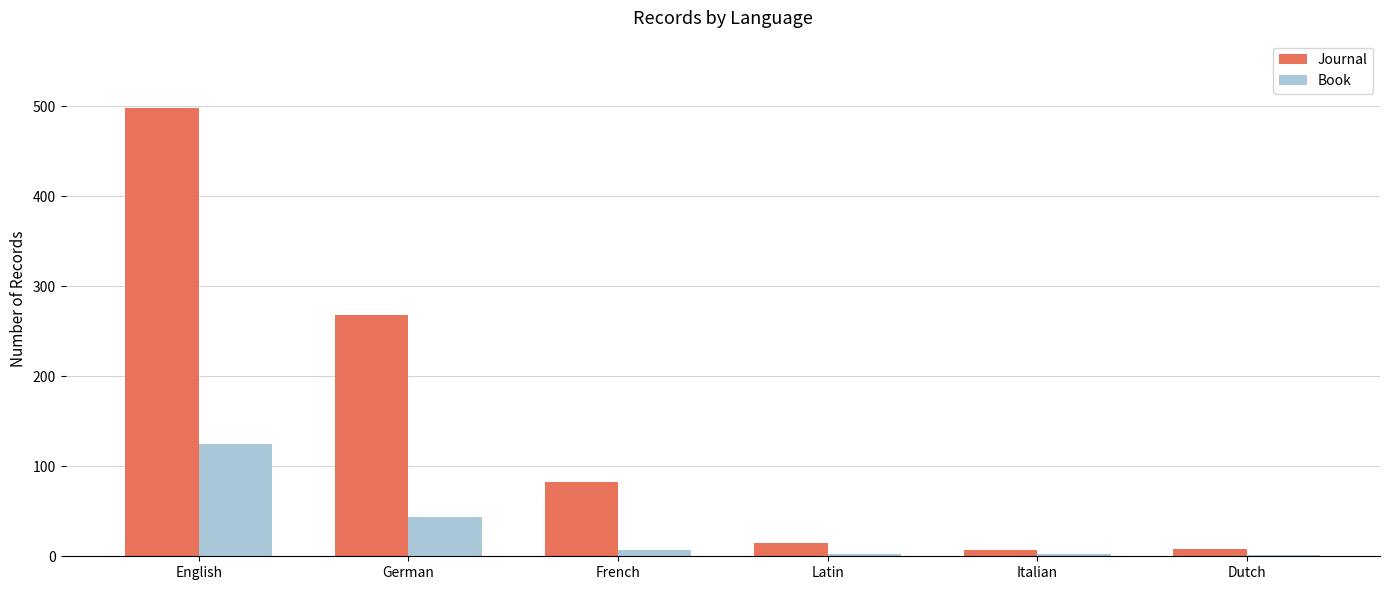

What are all the series names shown in the legend?

Journal, Book